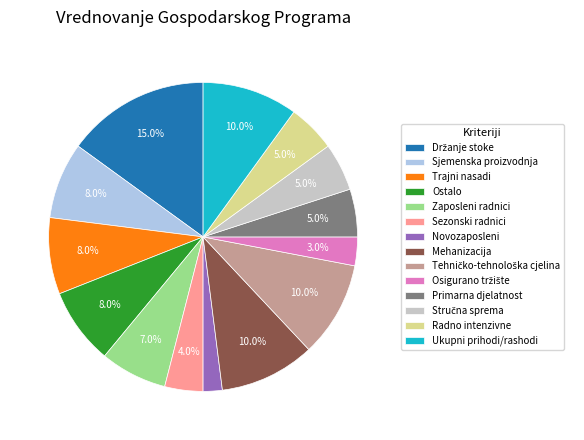

Does Mehanizacija account for over 50% of the chart?

No